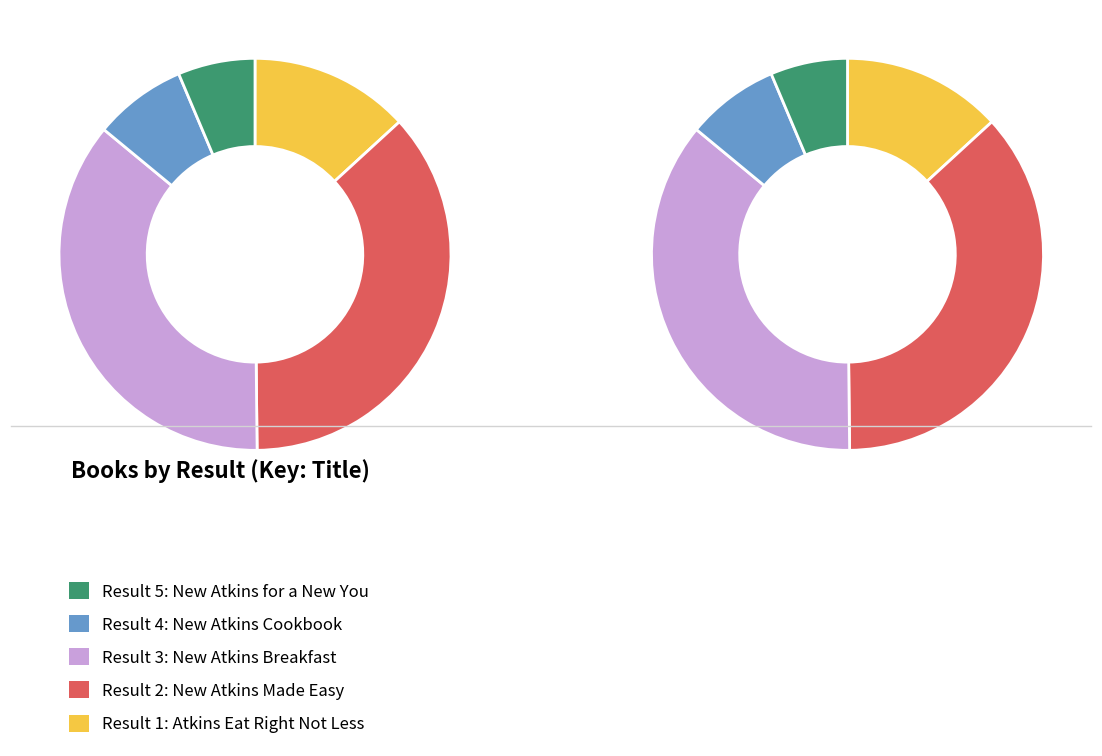

The 410028173 slice represents 24% of the pie. True or false?

False